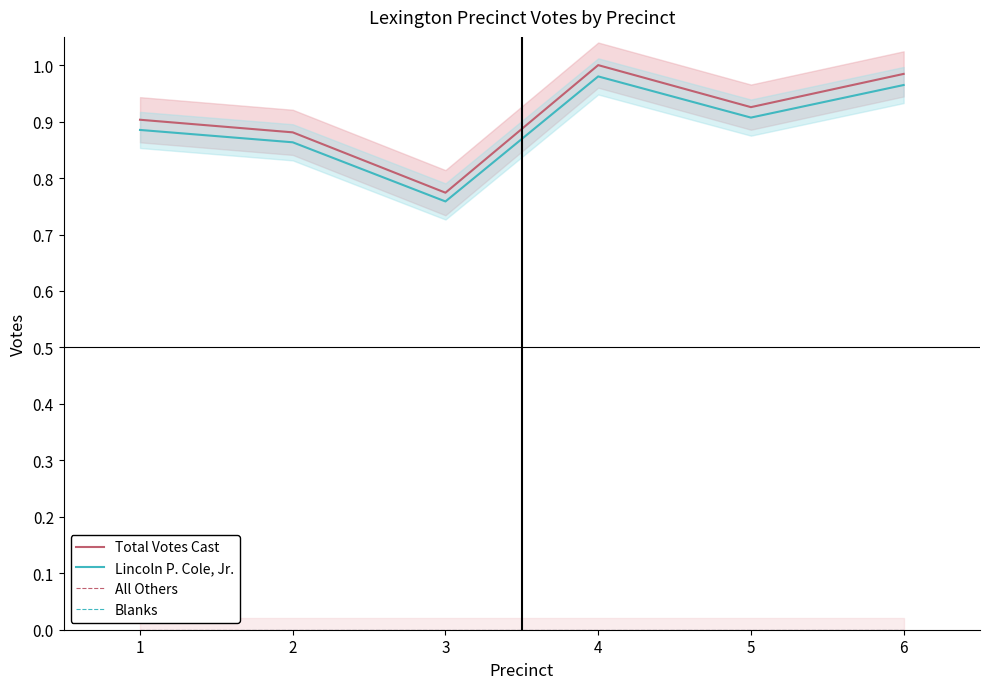

Read the Total Votes Cast value at 5.

0.9